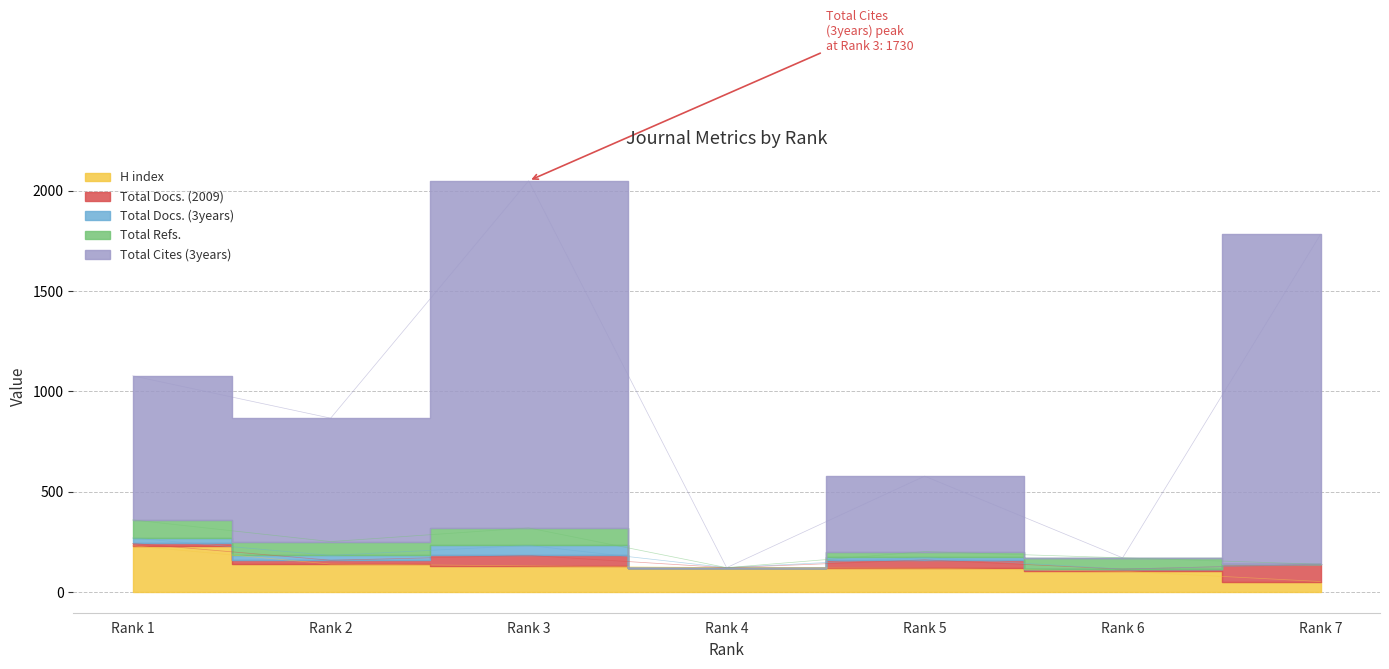

What is the average value of the Total Refs. series?

47